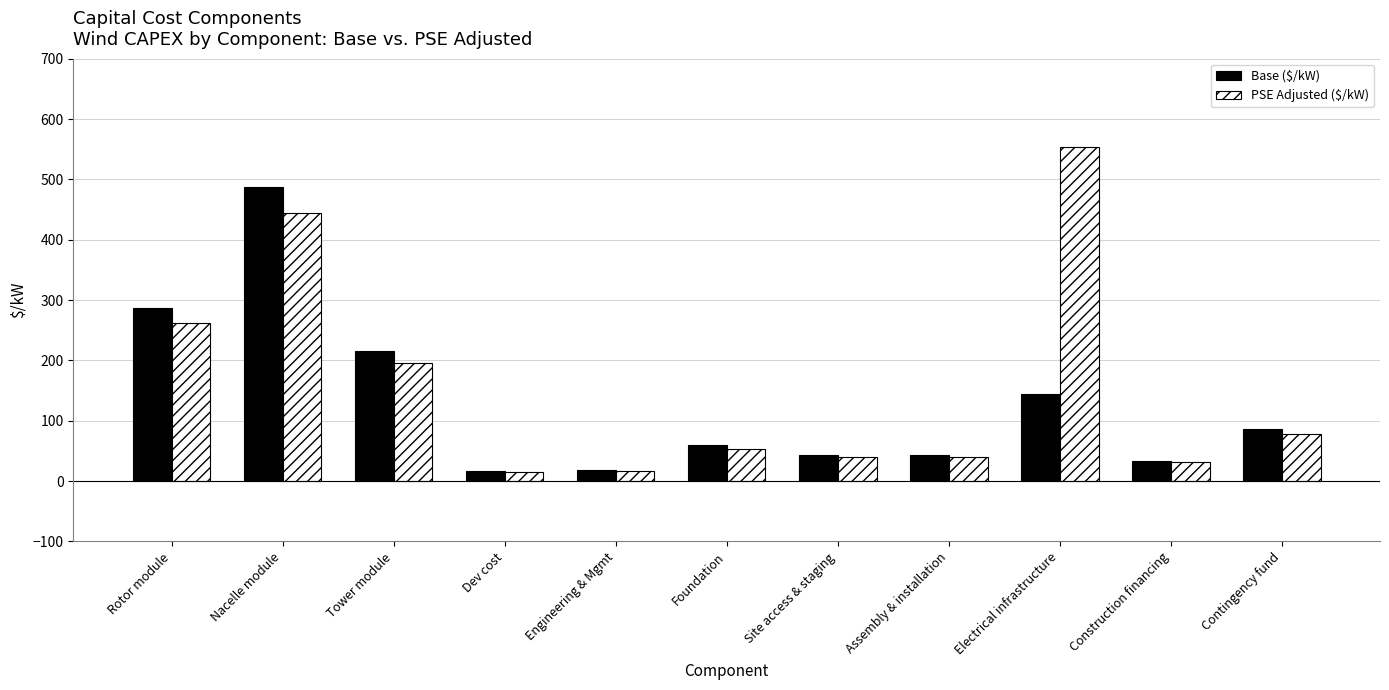

The Base ($/kW) series shows 86.0 at Contingency fund. True or false?

True